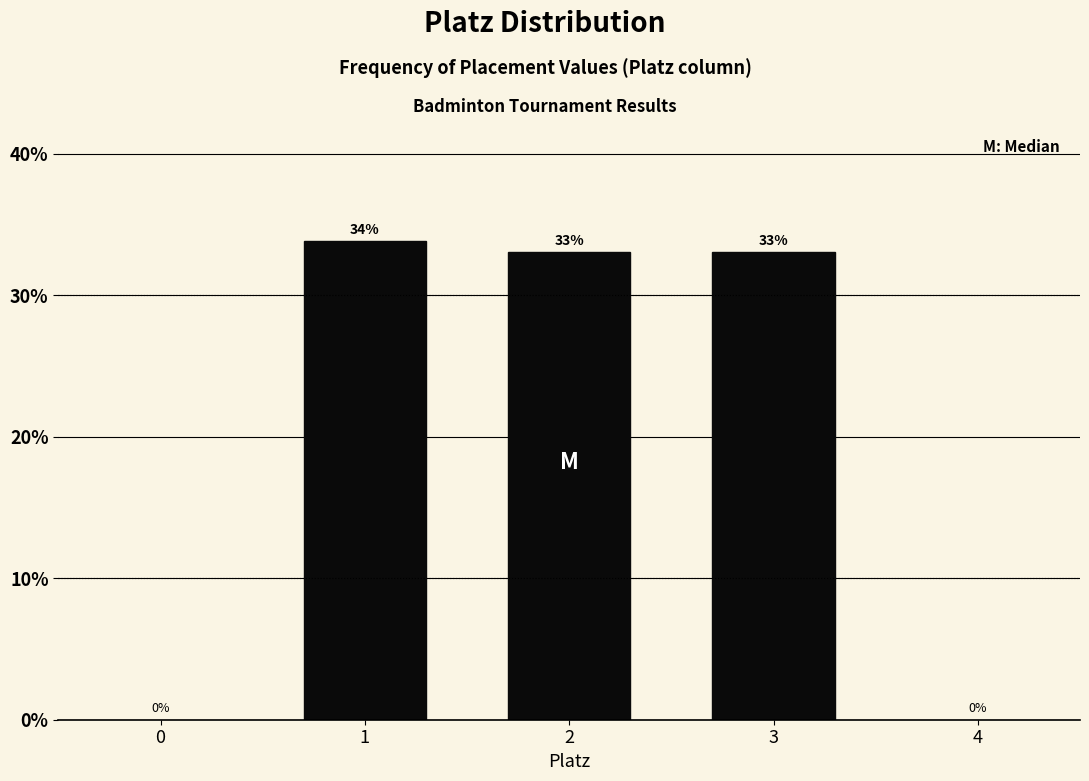

Does the chart contain any negative values?

No